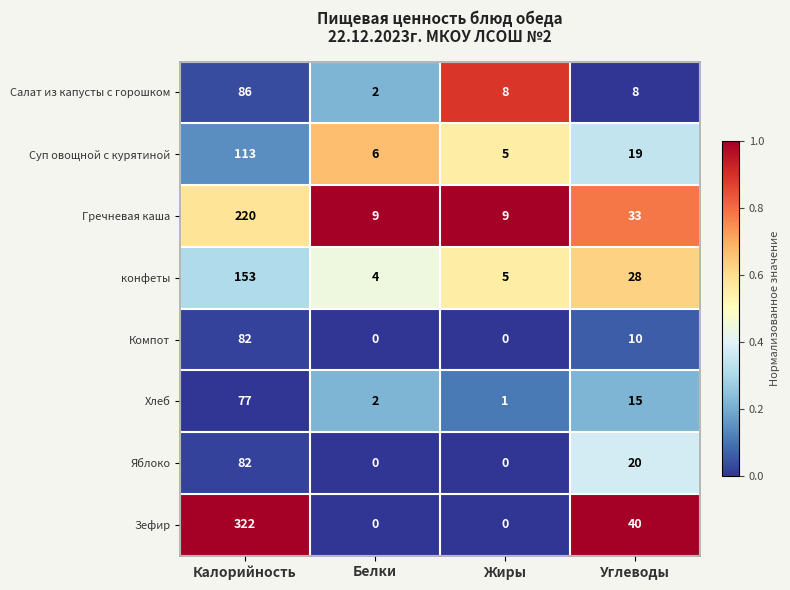

How many series are shown in this chart?

8